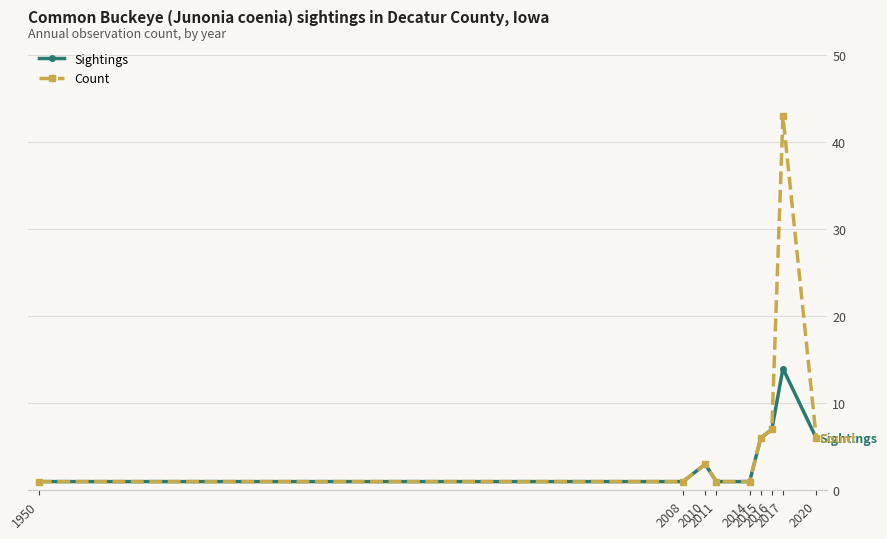

Which series has the largest total across all categories?

Count